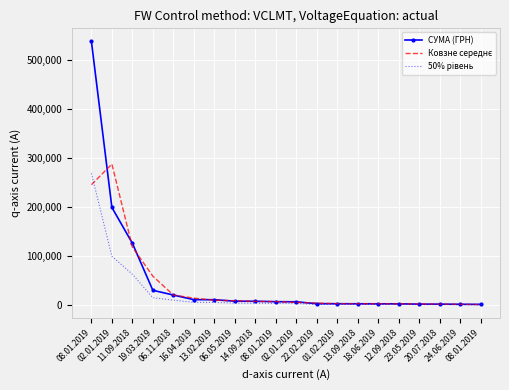

What is the total value across all series at 08.01.2019?

1051529.2